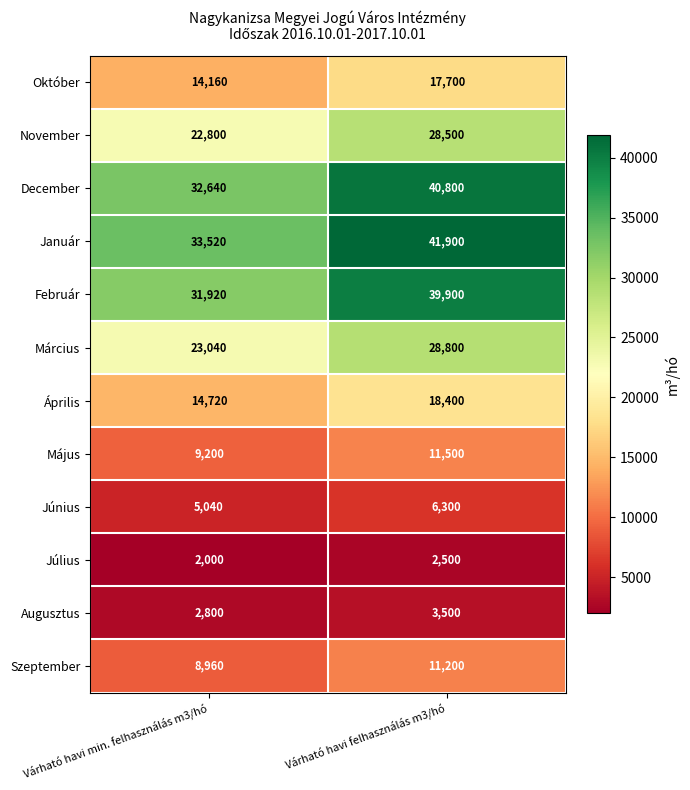

Rank the series at Várható havi min. felhasználás m3/hó from lowest to highest value.

Július, Augusztus, Június, Szeptember, Május, Október, Április, November, Március, Február, December, Január